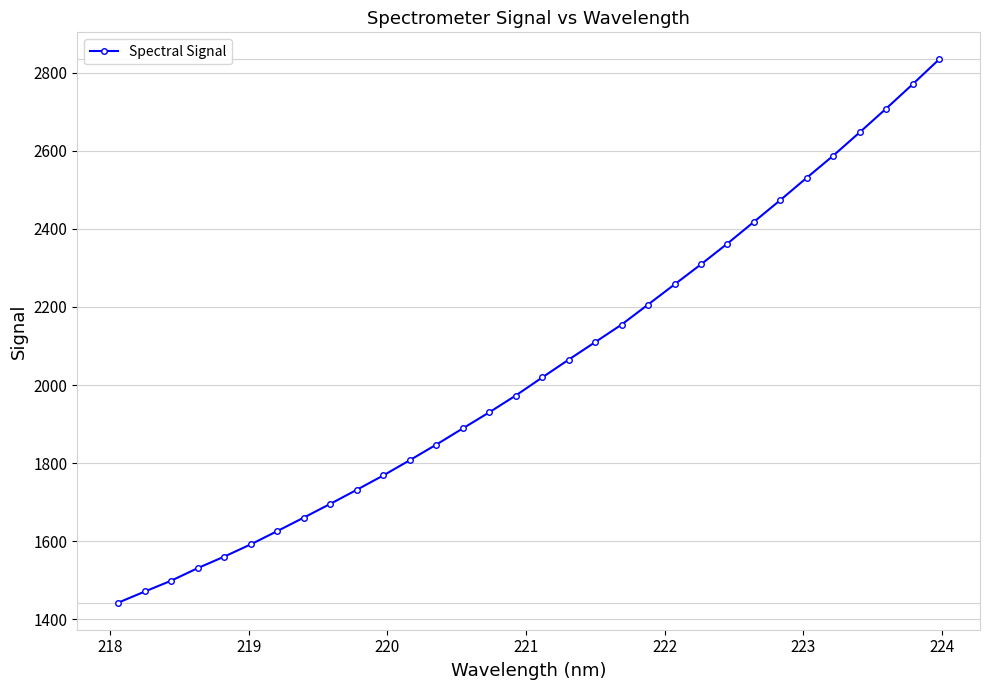

What is the sum of all values?

65481.4